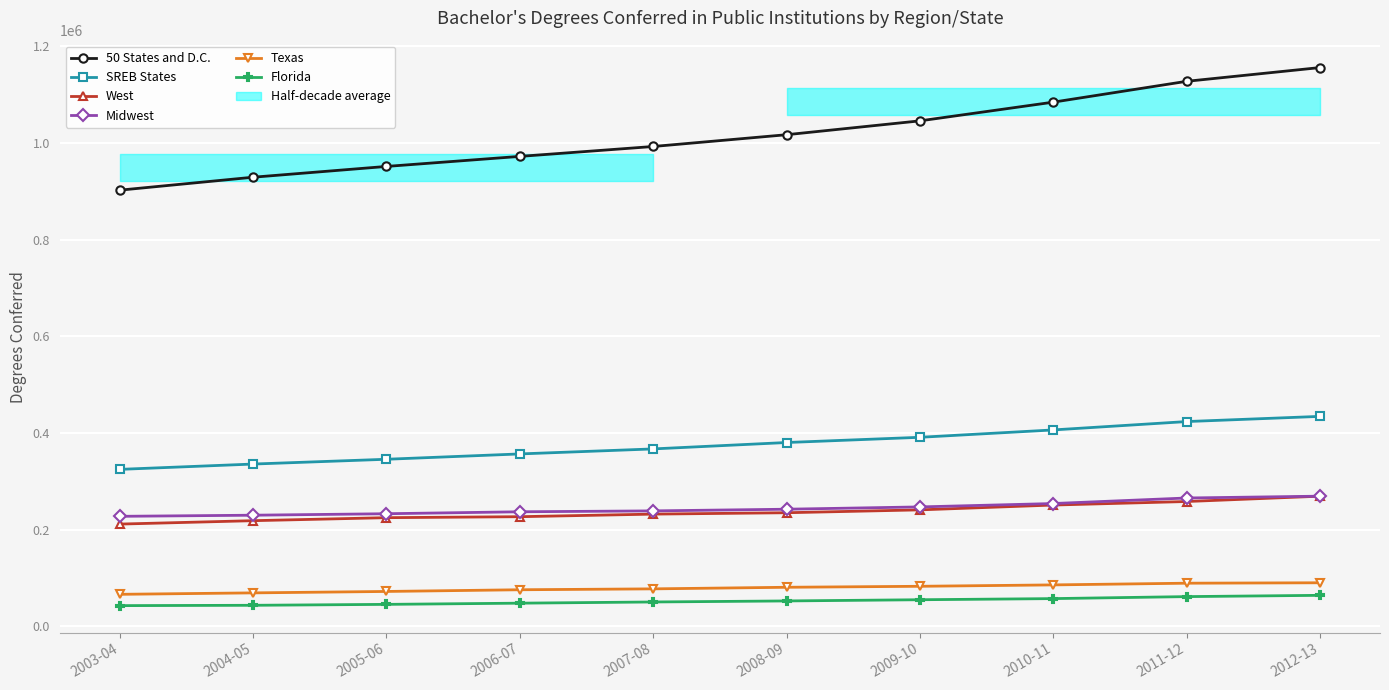

Is it true that 50 States and D.C. equals 928994 at 2004-05?

True